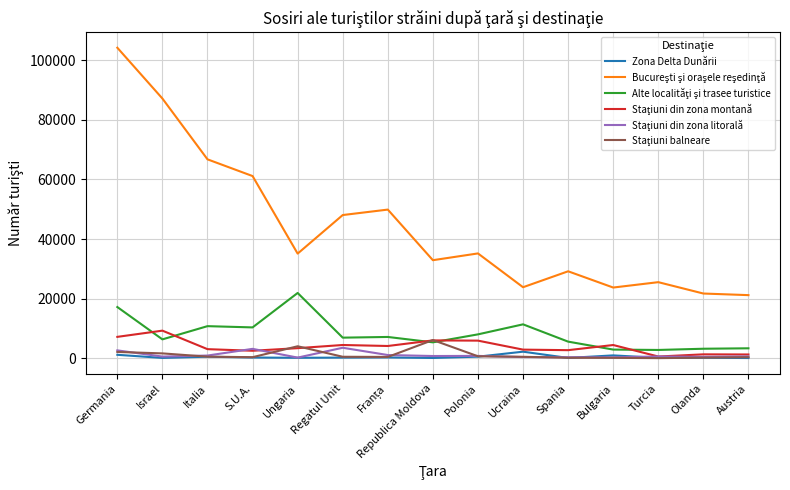

Which label corresponds to the largest value in the chart?

Germania